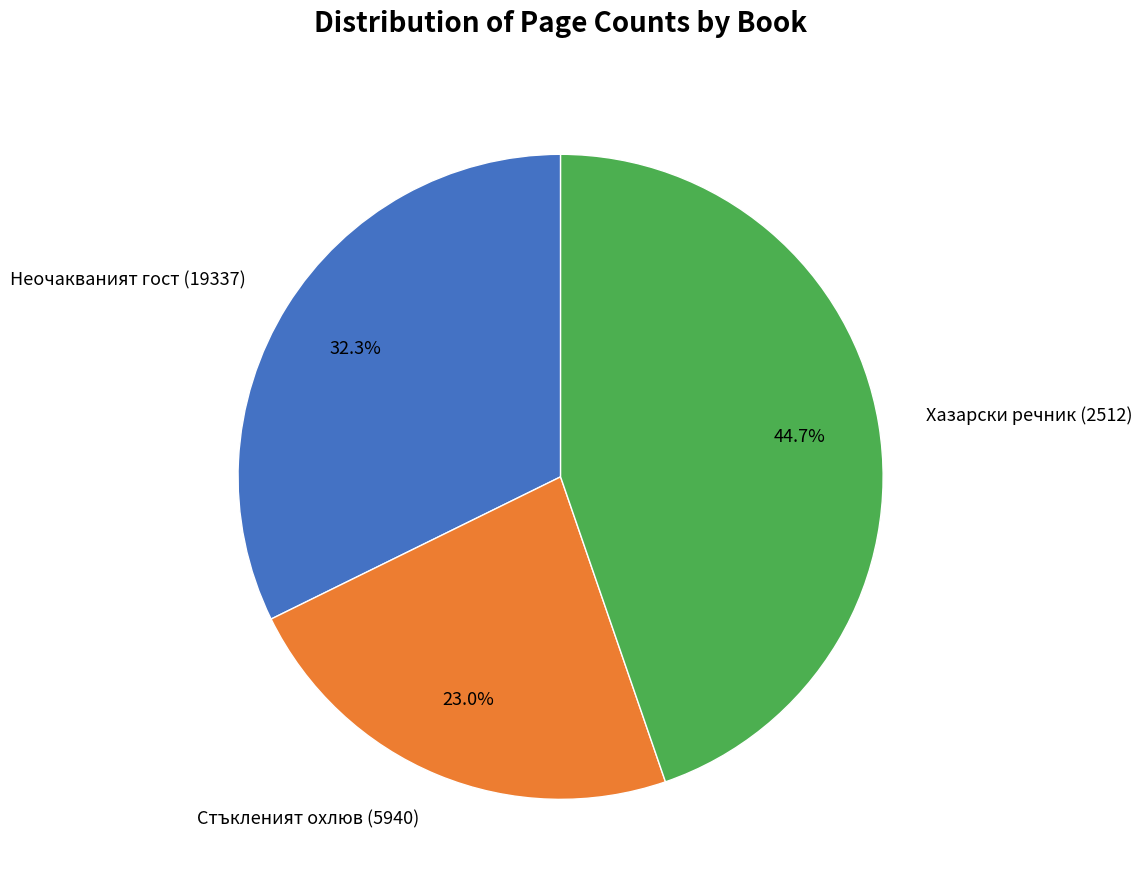

What percentage do Стъкленият охлюв (5940) and Хазарски речник (2512) together represent?

67.7%